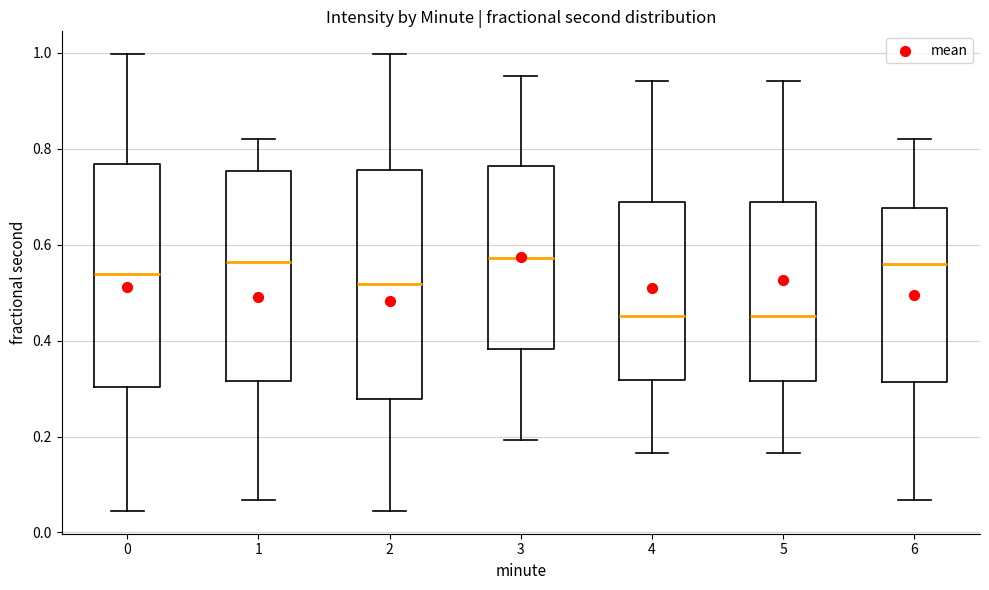

Where does the upper whisker of the box at x = 5 end on the y-axis? The values are not printed on the chart, so give them approximately, as read against the axis.

0.94